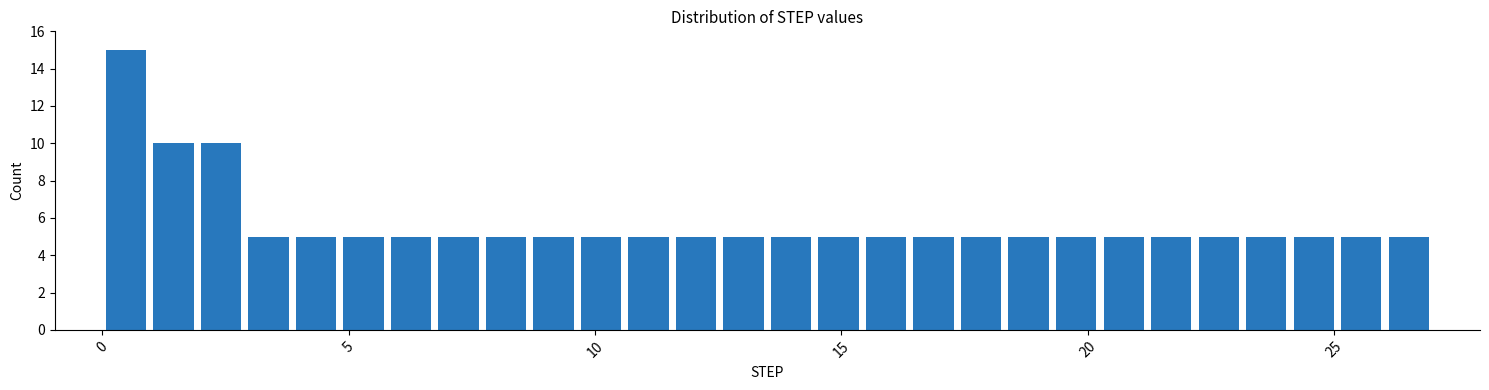

Read against the x-axis, roughly where is the centre of the tallest bar?

0.5